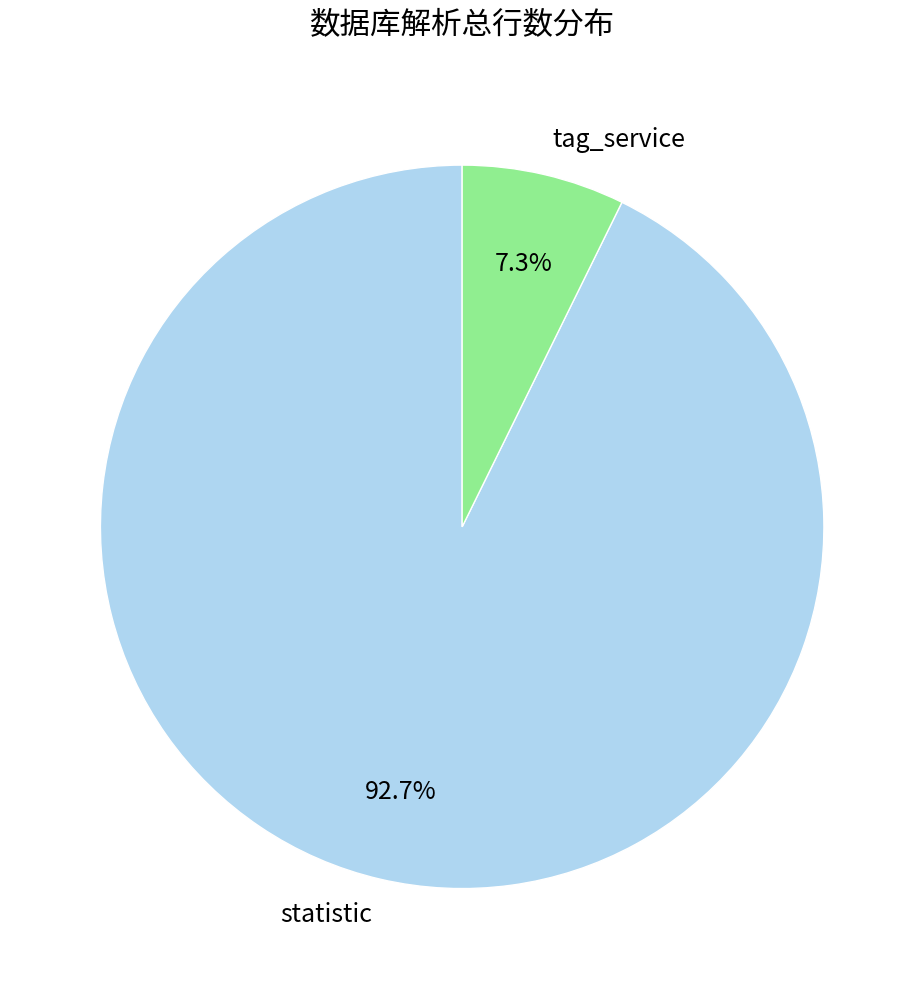

Approximately how many times larger is the value at statistic compared to tag_service?

12.7